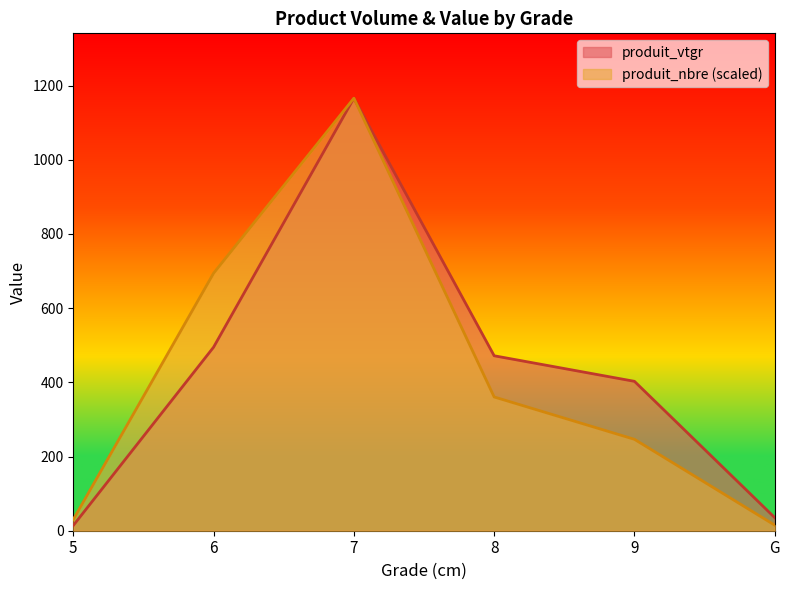

Between 9 and 6, which is larger?

6